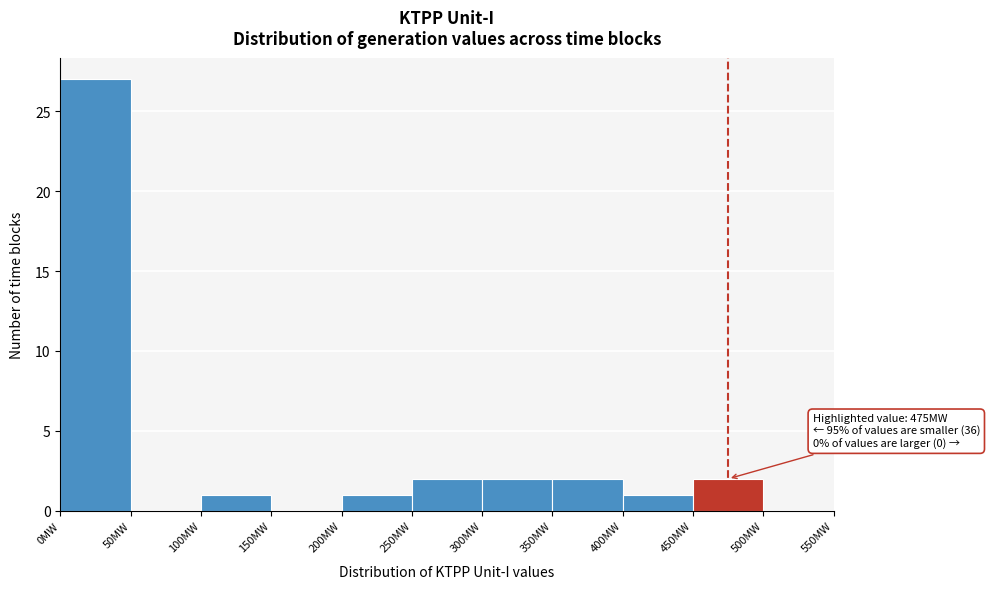

Over which range of the x-axis is the bar tallest?

0 to 50